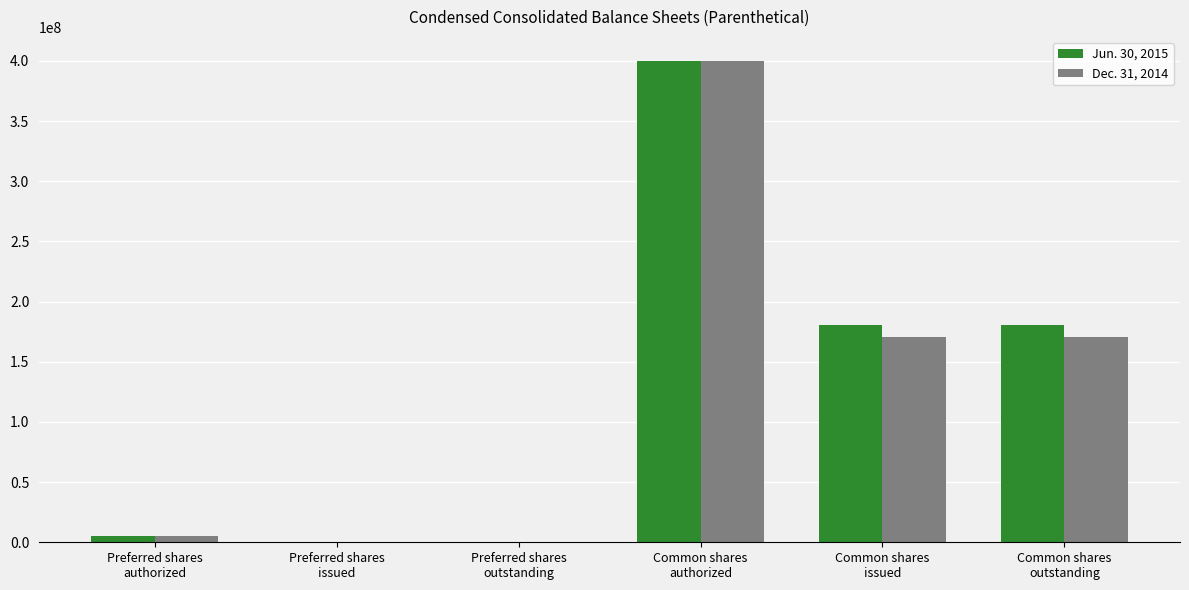

What is the maximum value shown in the chart?

400000000